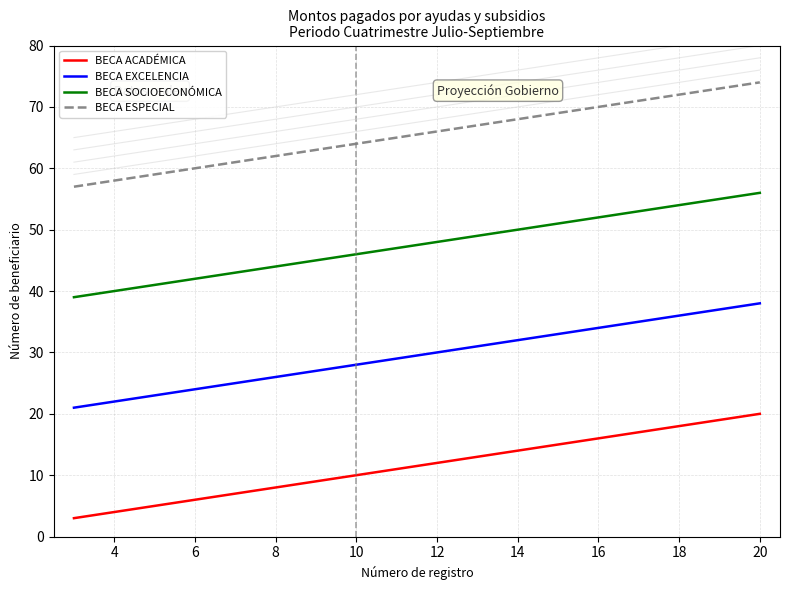

True or false: BECA SOCIOECONÓMICA and BECA ESPECIAL cross at least once.

False